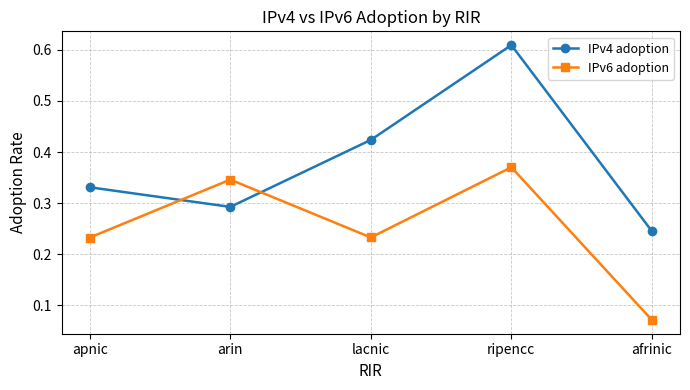

Which category has the lowest value across all series?

afrinic